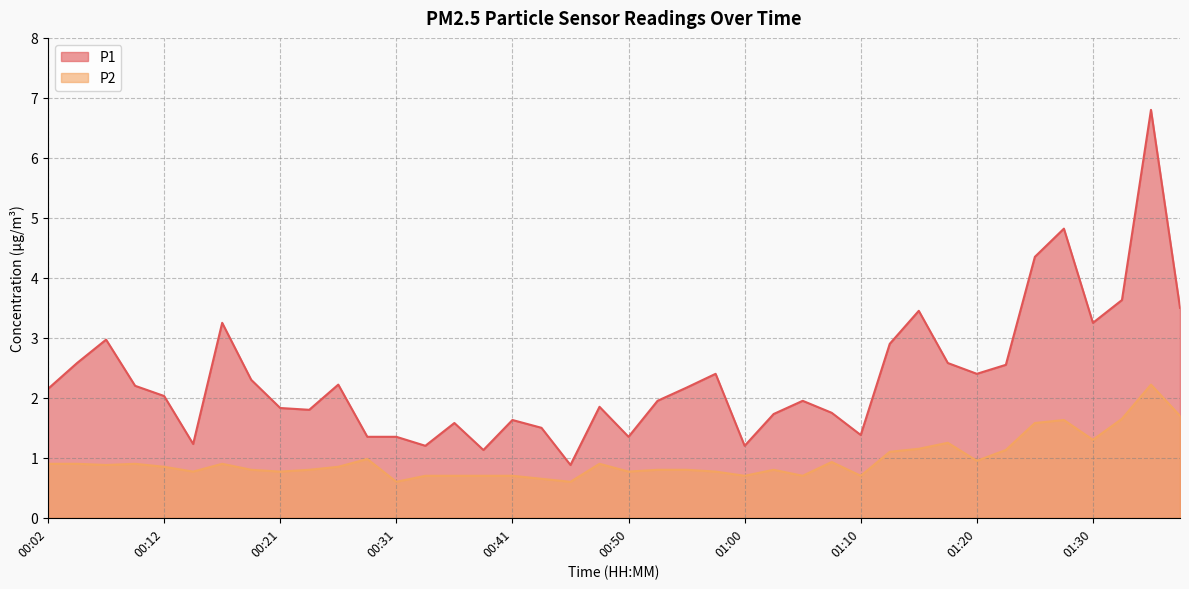

What is the sum of the P1 values at 00:16 and 00:55?

5.4